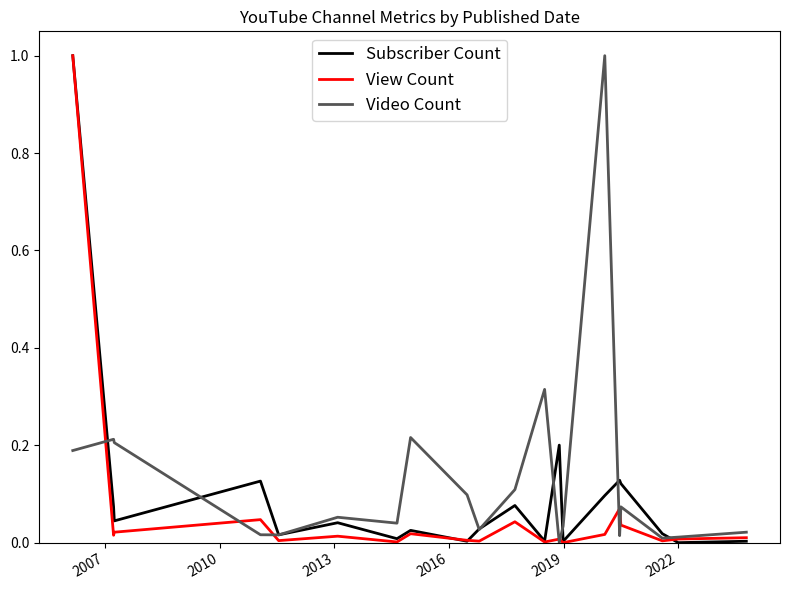

In View Count, how many points are higher than both neighbors (excluding endpoints)?

6